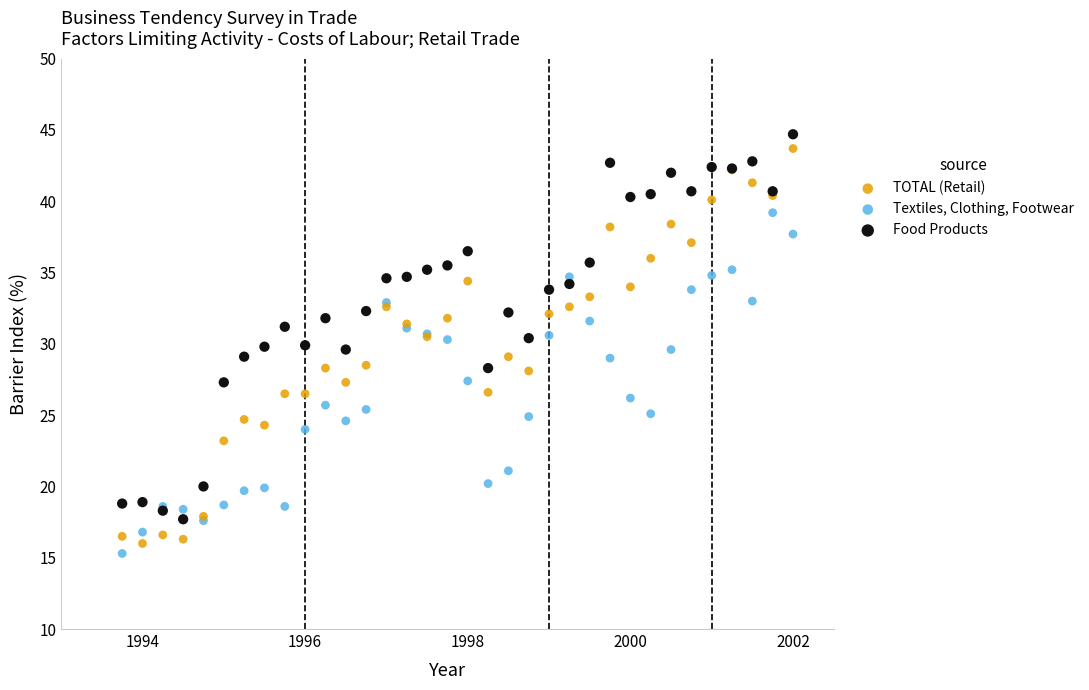

Which series reaches the minimum Y coordinate?

Textiles, Clothing, Footwear